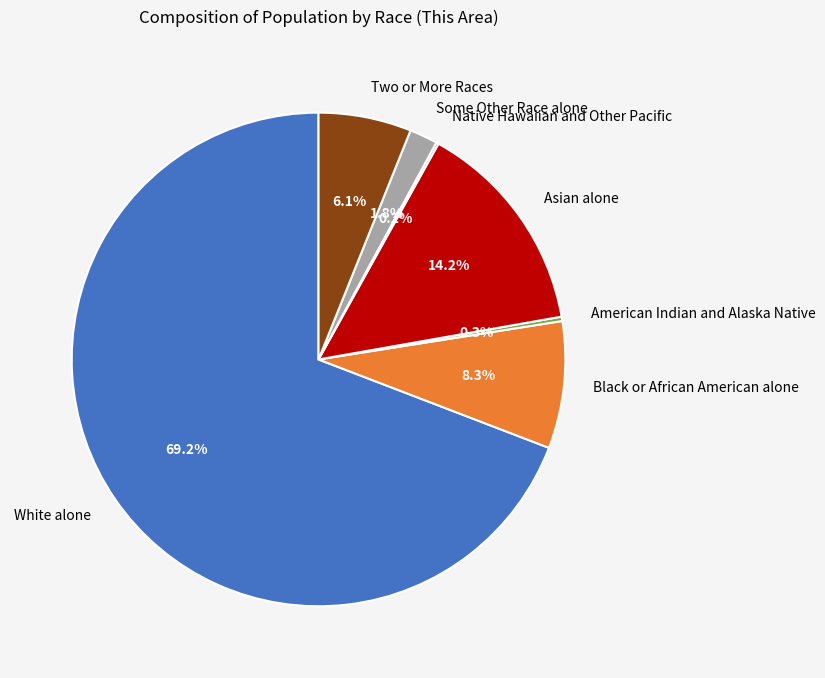

Approximately how many times larger is the value at Black or African American alone compared to Two or More Races?

1.4